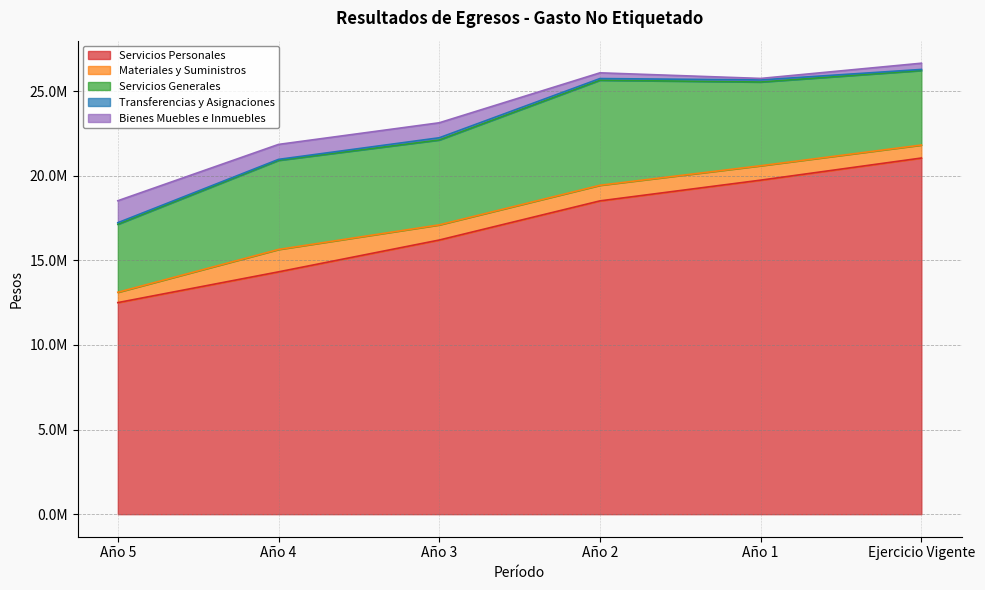

What are all the series names shown in the legend?

Servicios Personales, Materiales y Suministros, Servicios Generales, Transferencias y Asignaciones, Bienes Muebles e Inmuebles